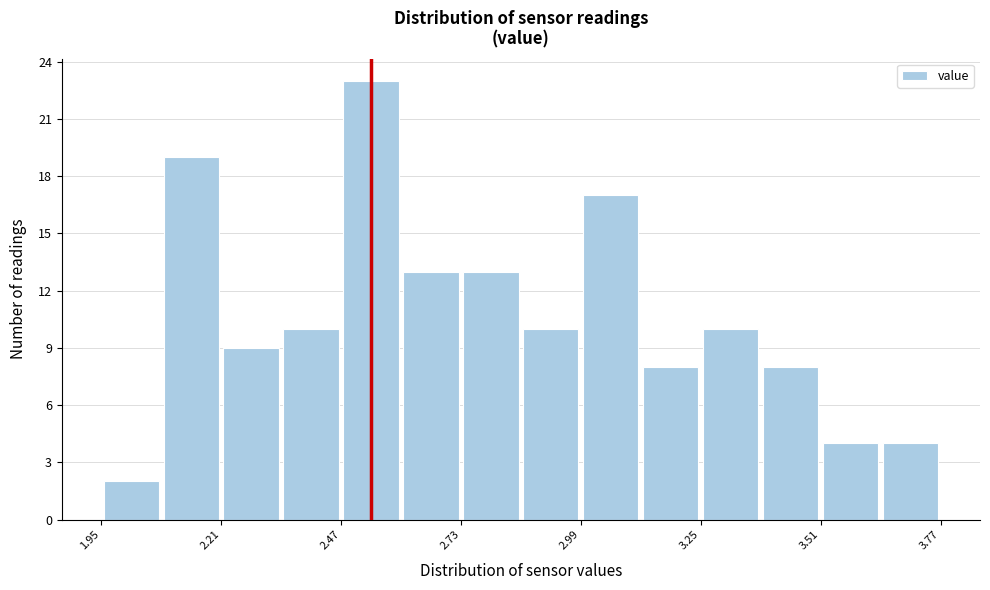

Around what value on the x-axis is the tallest bar? Give the approximate position of its centre, as read against the axis.

2.55